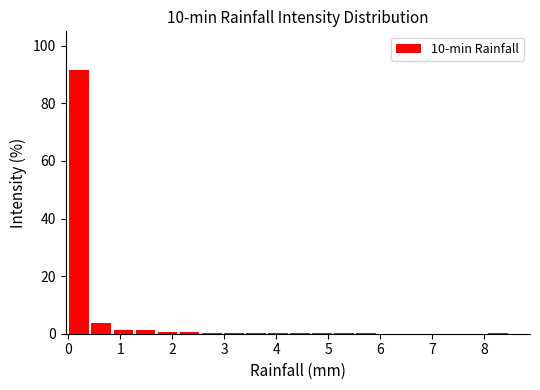

Which range on the x-axis has the tallest bar?

0.0 to 0.4